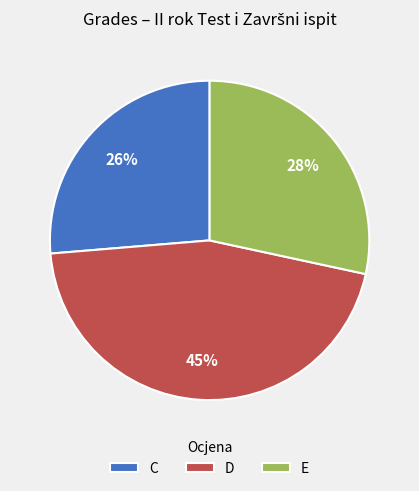

What is the ratio of the value at E to the value at C?

1.1